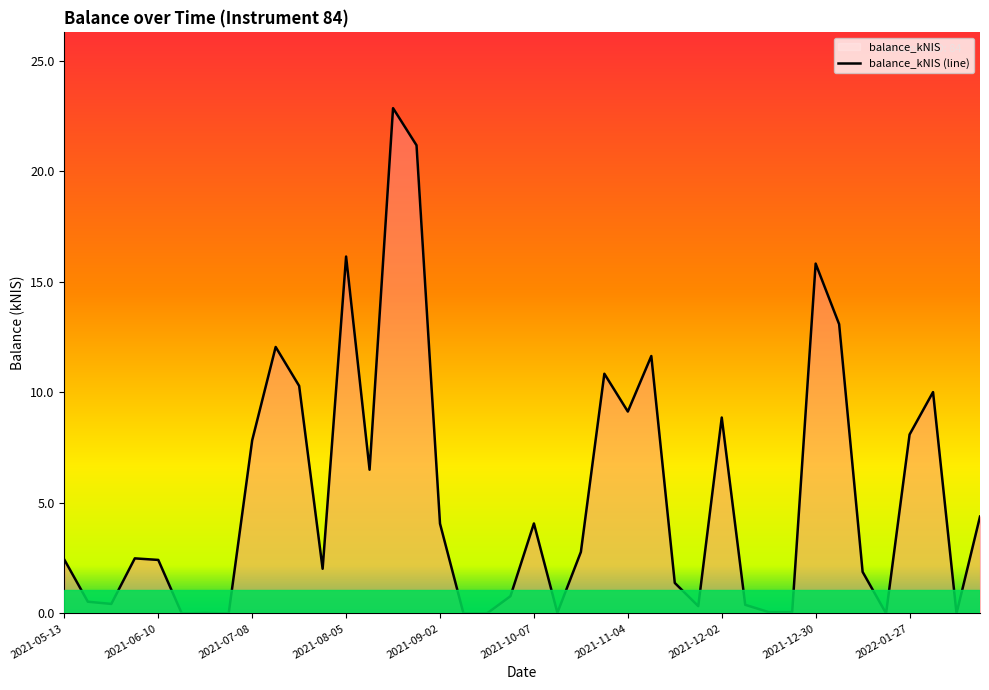

Reading right to left, extract all data points from this chart.

4.4	0.0	10.0	8.1	0.0	1.9	13.1	15.8	0.1	0.1	0.4	8.9	0.3	1.4	11.6	9.1	10.8	2.8	0.0	4.1	0.8	0.0	0.0	4.1	21.2	22.9	6.5	16.1	2.0	10.3	12.1	7.8	0.0	0.0	0.0	2.4	2.5	0.4	0.5	2.4